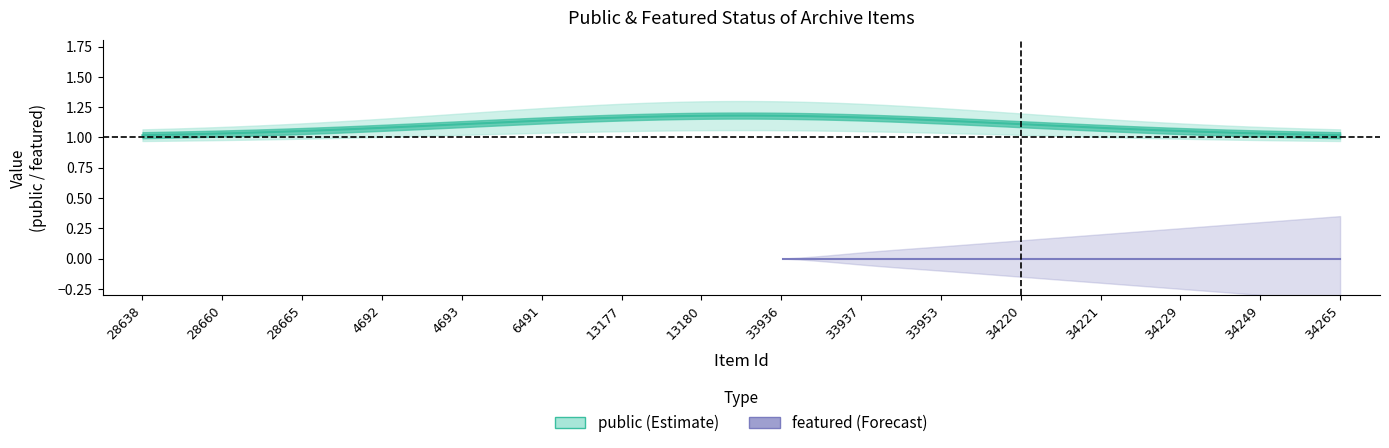

Does the chart have visible grid lines?

No